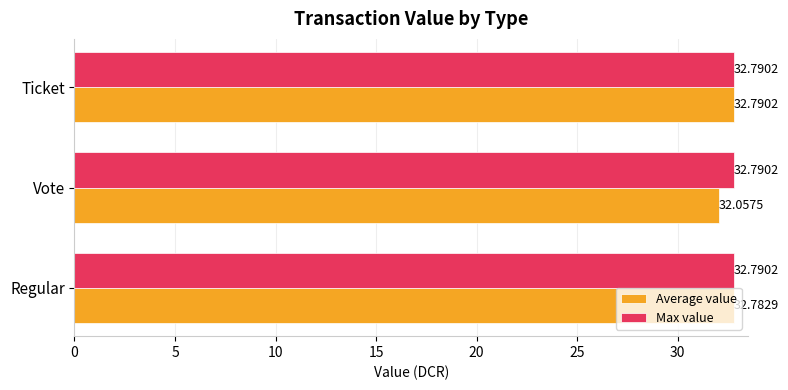

What is the average value of the Max value series?

32.8